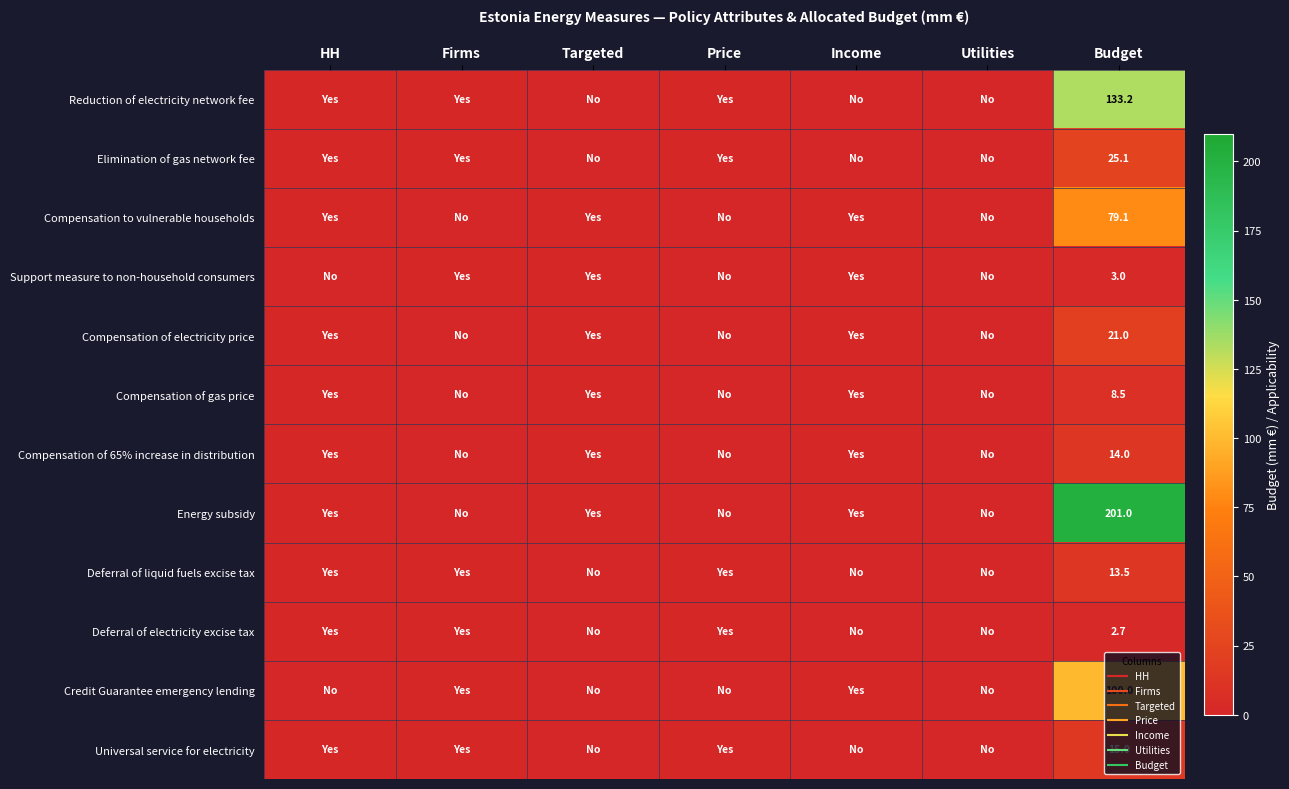

Read the Energy subsidy value at HH.

1.0